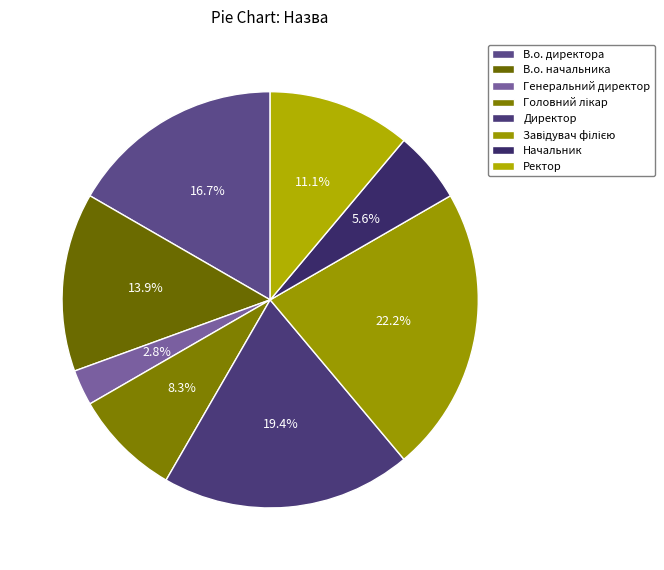

What is the change in value from В.о. начальника to Начальник?

-3